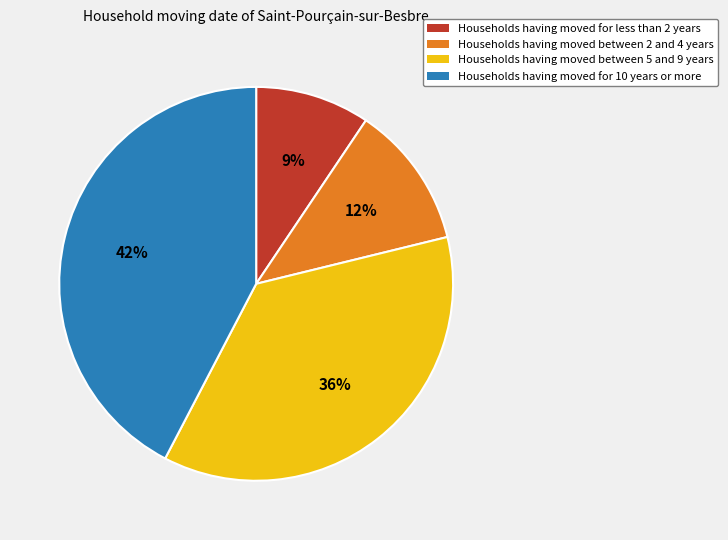

To the nearest percent, what is the difference between the largest and smallest slice percentages?

33%